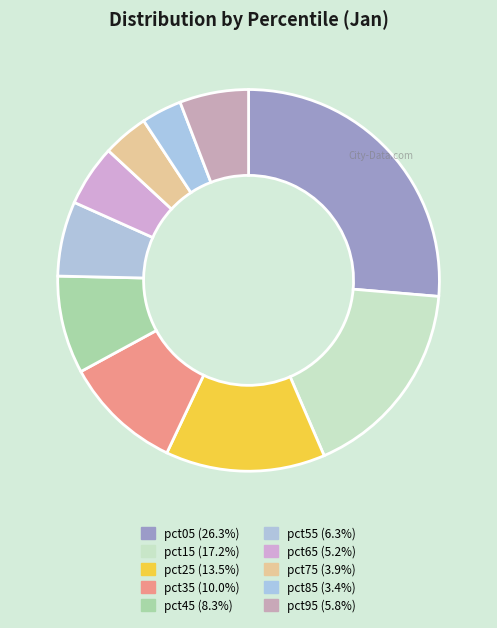

Count the number of slices in the pie.

10